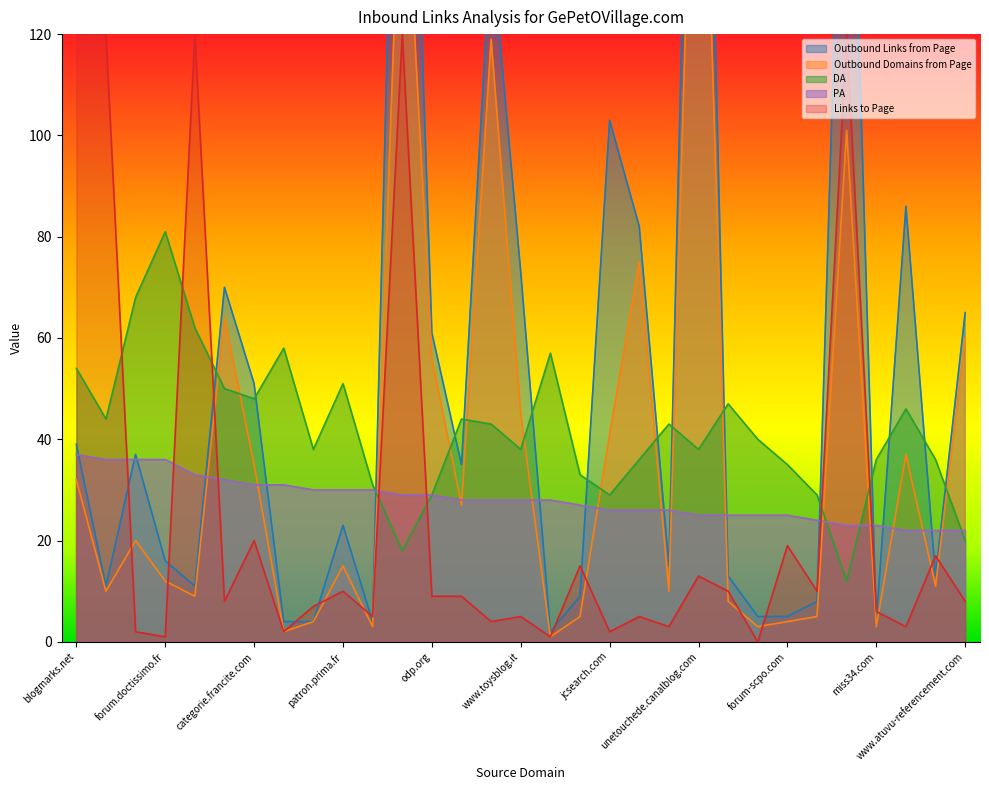

What is the maximum value for Outbound Domains from Page?

209